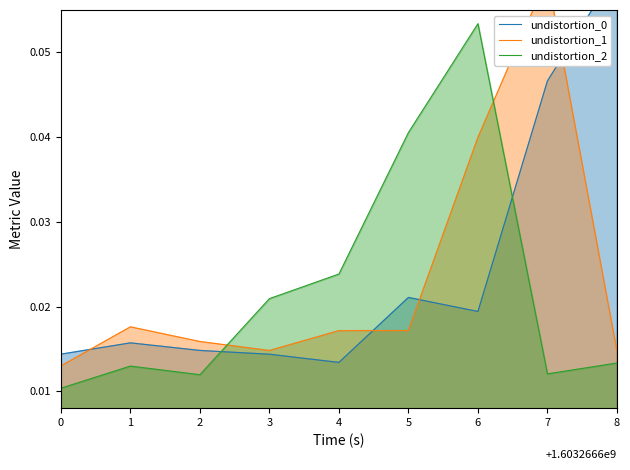

True or false: undistortion_2 and undistortion_1 cross at least once.

True